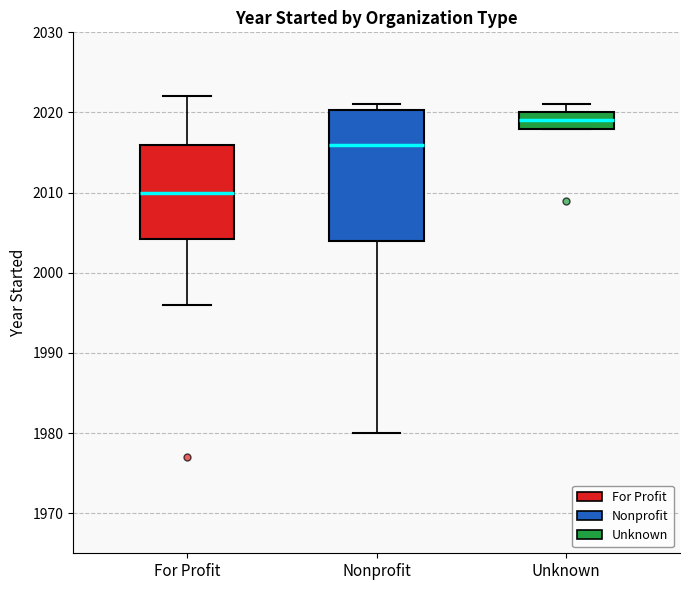

Where does the lower whisker of the box for For Profit end on the y-axis? The values are not printed on the chart, so give them approximately, as read against the axis.

1996